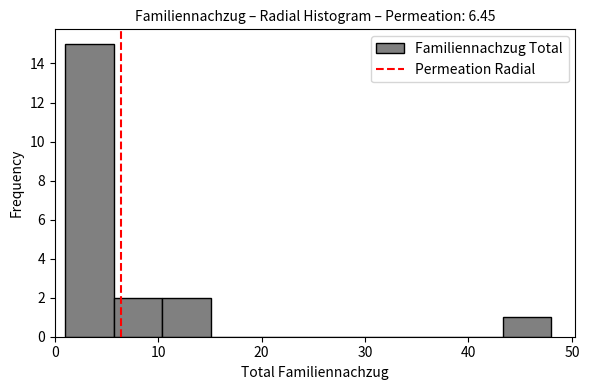

What is the height of the bar covering 5.7 to 10.4 on the x-axis? Neither the bar edges nor the heights are printed on the chart, so give them approximately, as read against the axes.

2